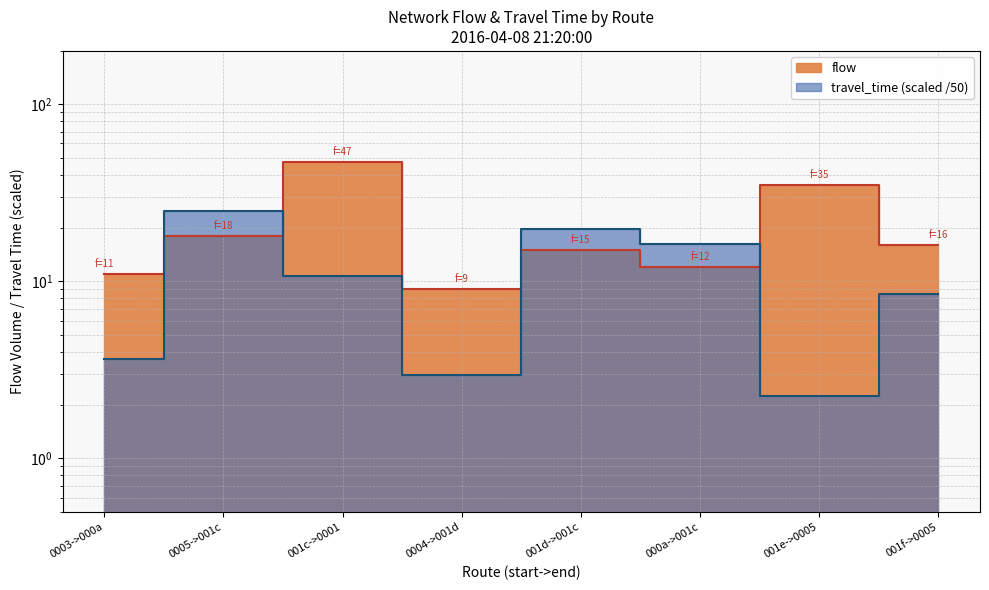

Which label corresponds to the largest value in the chart?

001c->0001